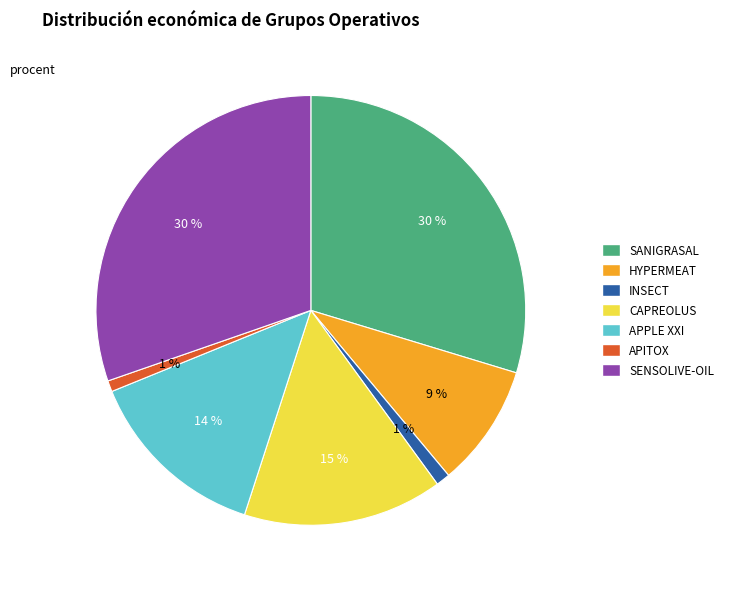

Is it true that SANIGRASAL is 19% of the pie?

False